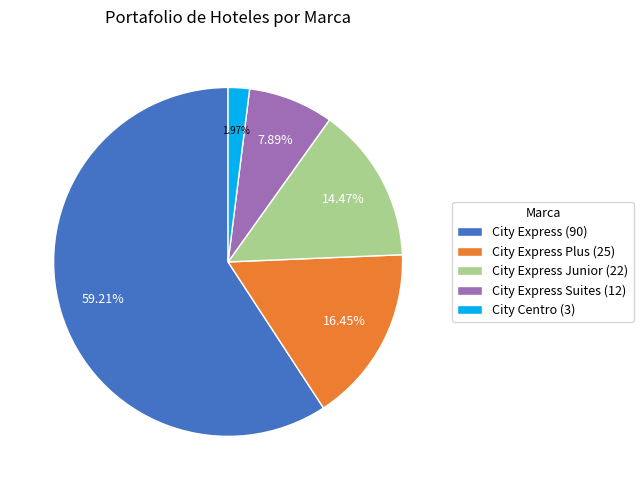

Which category has the biggest portion of the pie?

City Express (90)